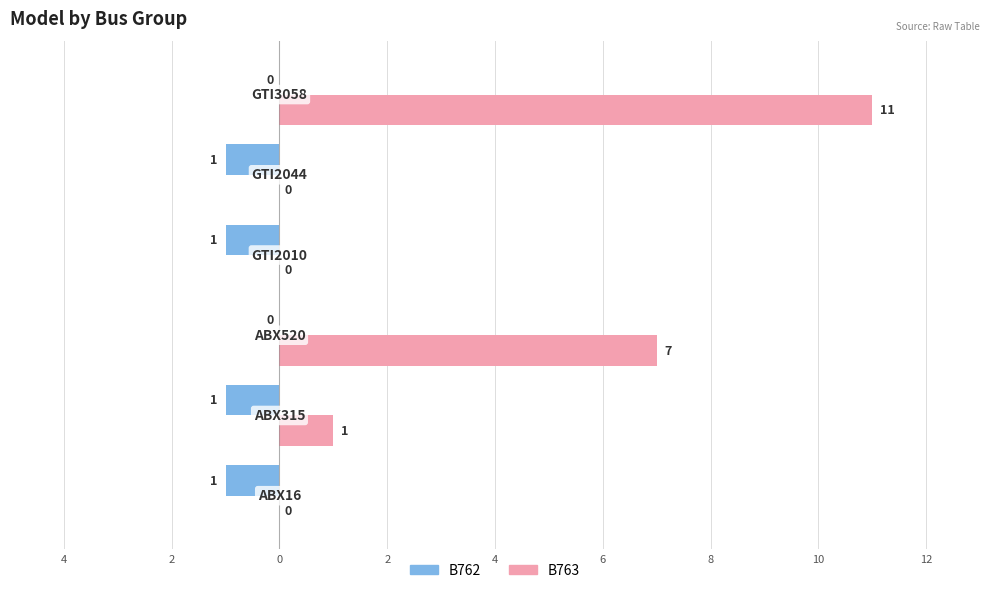

What are all the series names shown in the legend?

B762, B763